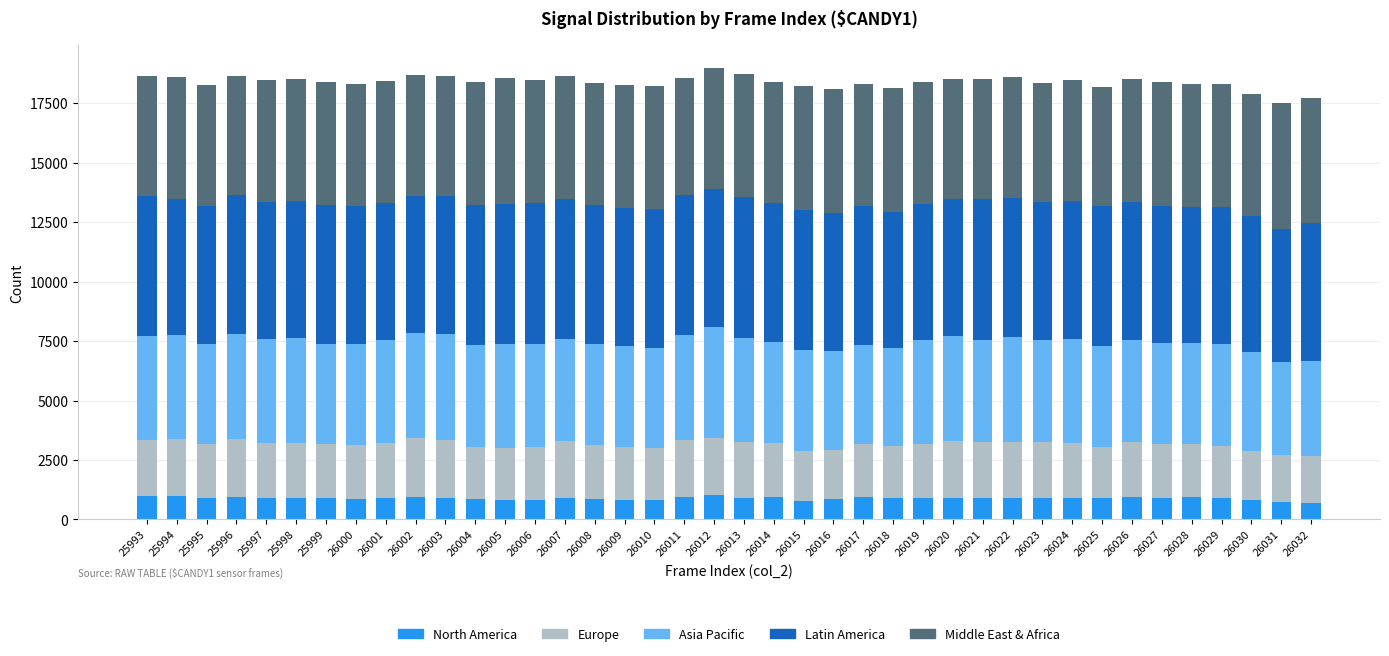

What is the highest value of the North America series?

1032